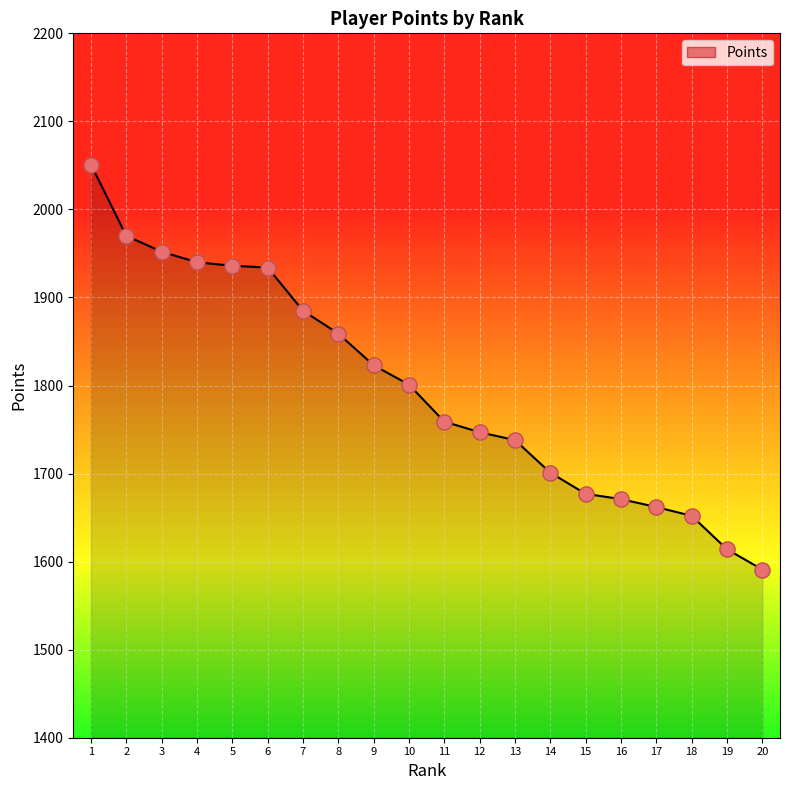

What is the ratio of the value at 18 to the value at 1?

0.8